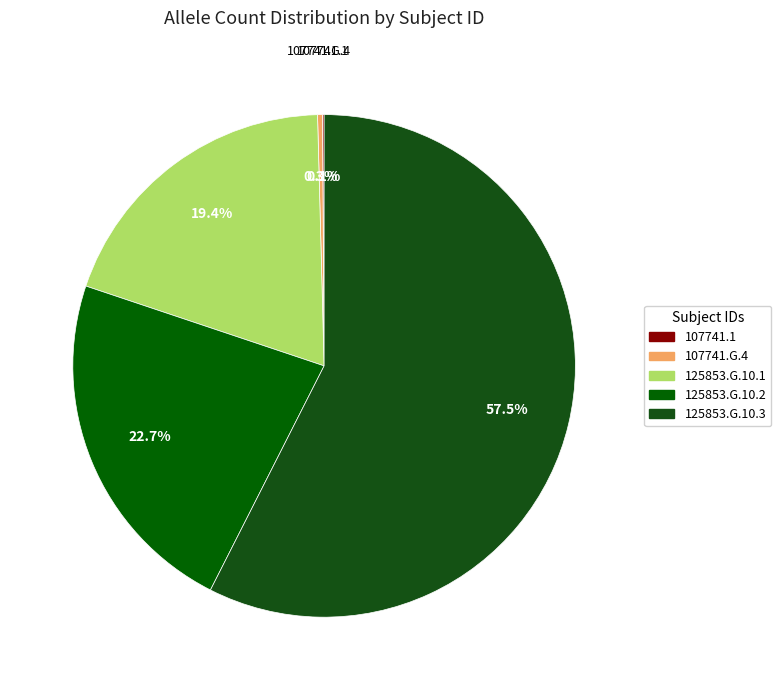

What is the change in value from 107741.1 to 125853.G.10.1?

+185